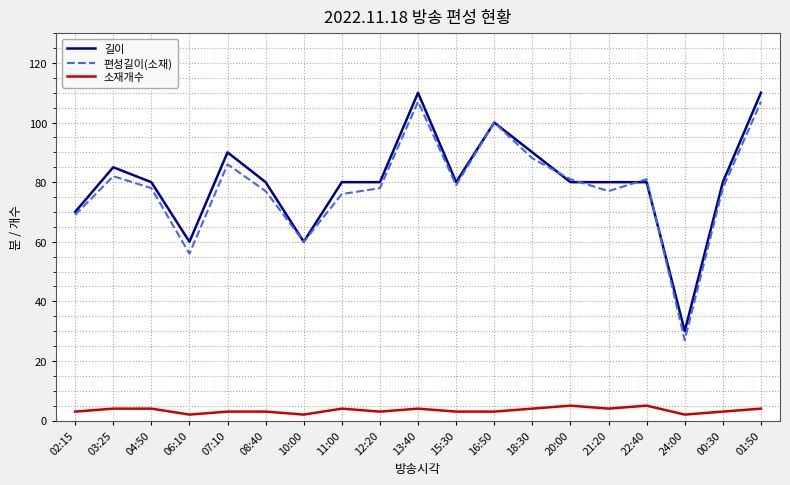

Where is 길이 nearest to the value 70?

02:15